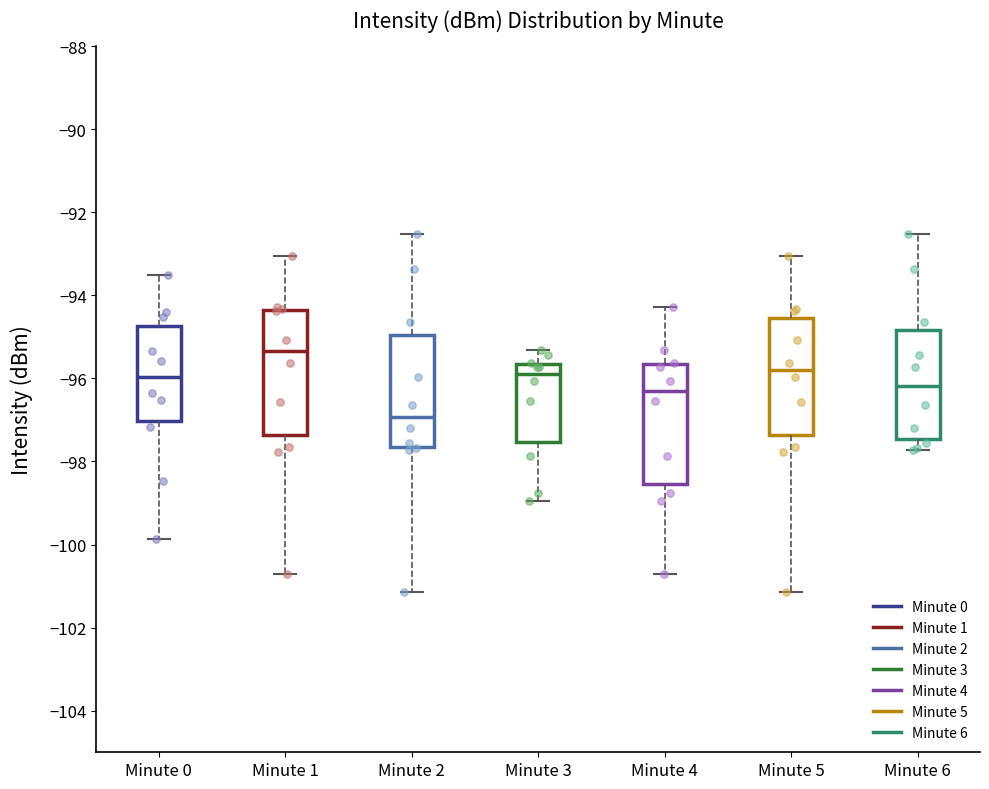

Reading left to right, transcribe this box plot: for each box, give where its median line is, the range the box spans, and where its two whiskers end, as read against the y-axis. The values are not printed on the chart, so give them approximately, as read against the axis.

Minute 0: median -96.0, box -97.0 to -94.8, whiskers -99.8 to -93.4
Minute 1: median -95.4, box -97.4 to -94.4, whiskers -100.8 to -93.0
Minute 2: median -97.0, box -97.6 to -95.0, whiskers -101.2 to -92.6
Minute 3: median -95.8, box -97.6 to -95.6, whiskers -99.0 to -95.4
Minute 4: median -96.4, box -98.6 to -95.6, whiskers -100.8 to -94.2
Minute 5: median -95.8, box -97.4 to -94.6, whiskers -101.2 to -93.0
Minute 6: median -96.2, box -97.4 to -94.8, whiskers -97.8 to -92.6